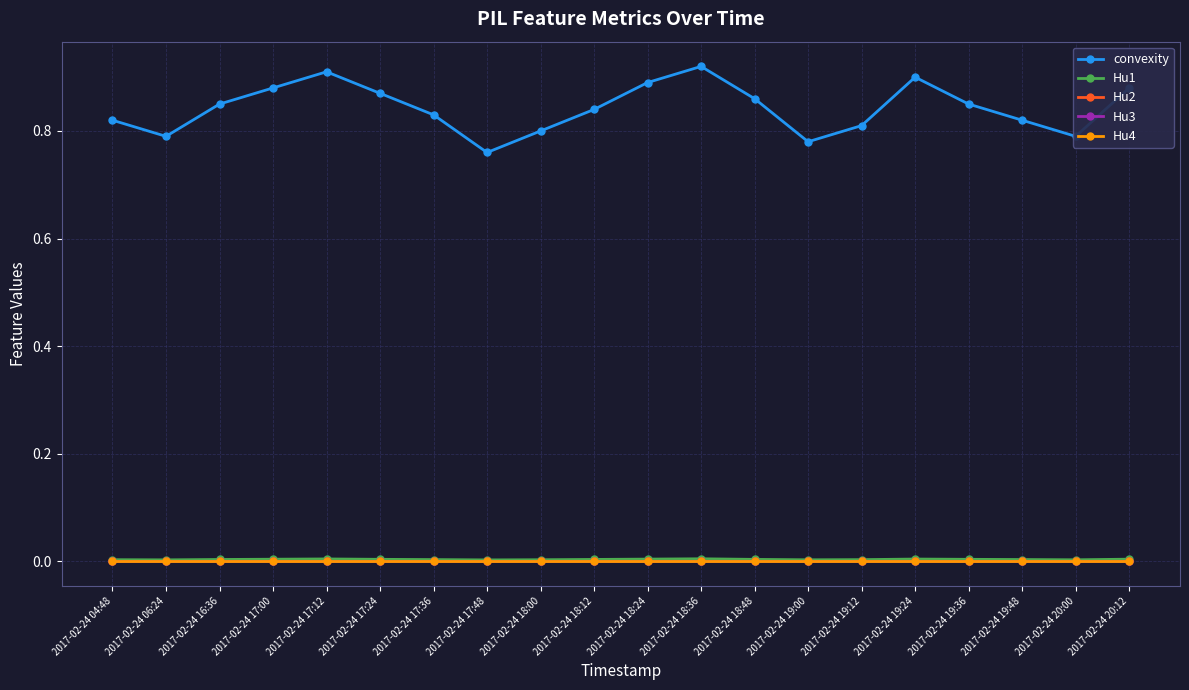

The Hu1 series shows 0.0 at 2017-02-24 19:48. True or false?

True